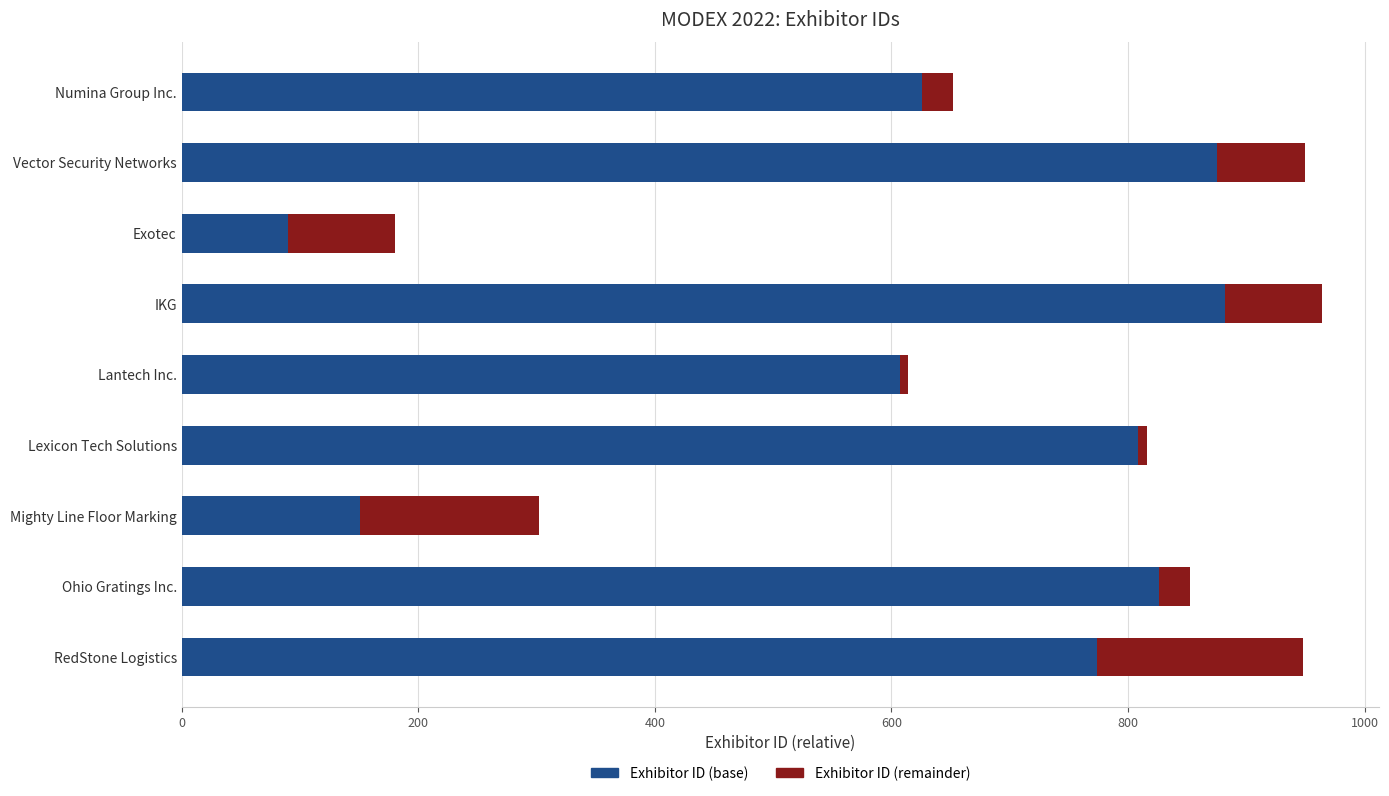

At which label does Exhibitor ID (base) reach its minimum?

Exotec